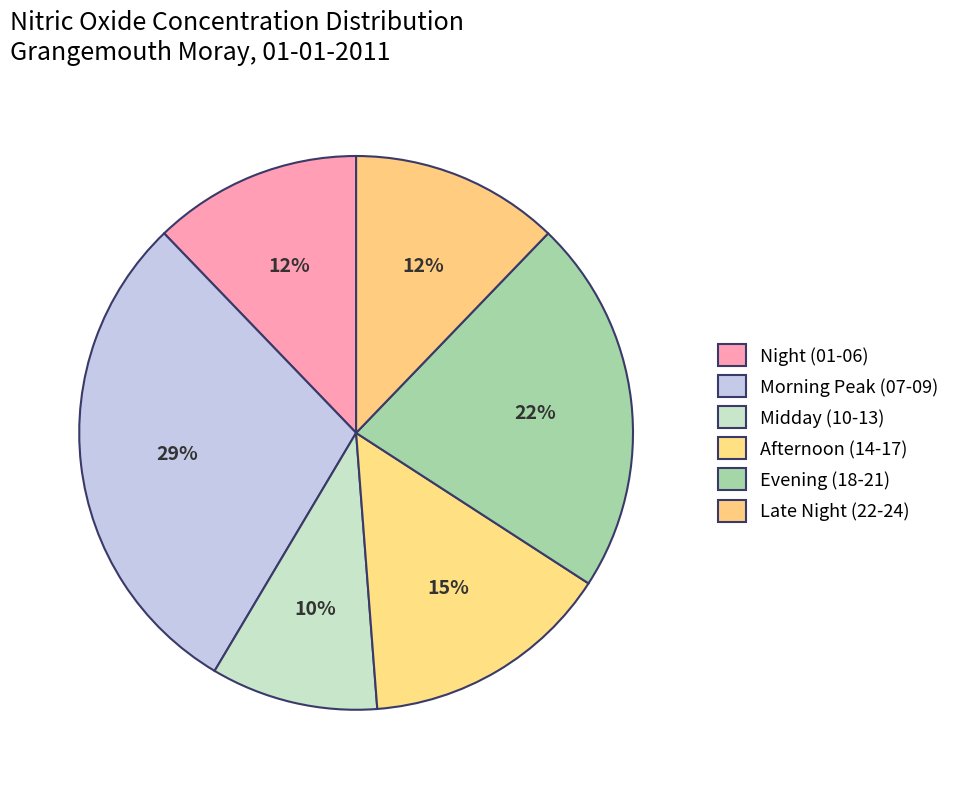

Count the number of slices in the pie.

6